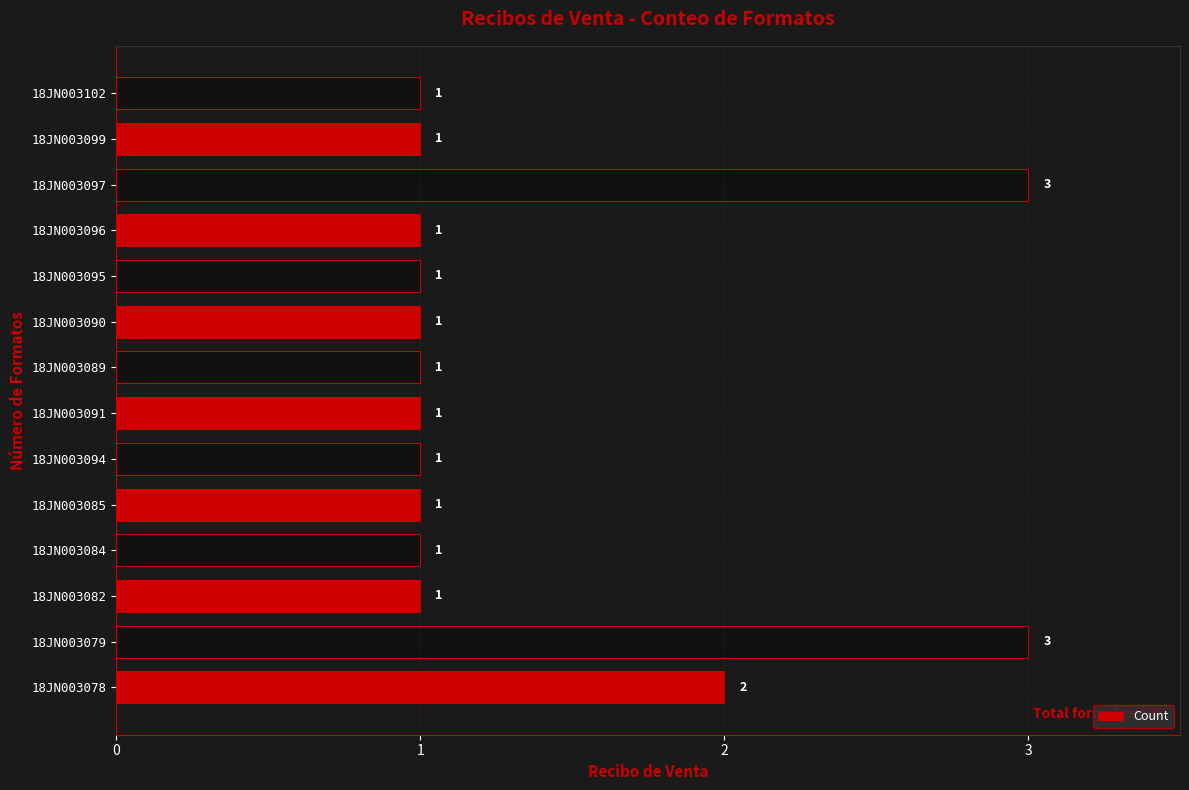

What is the maximum value shown in the chart?

3